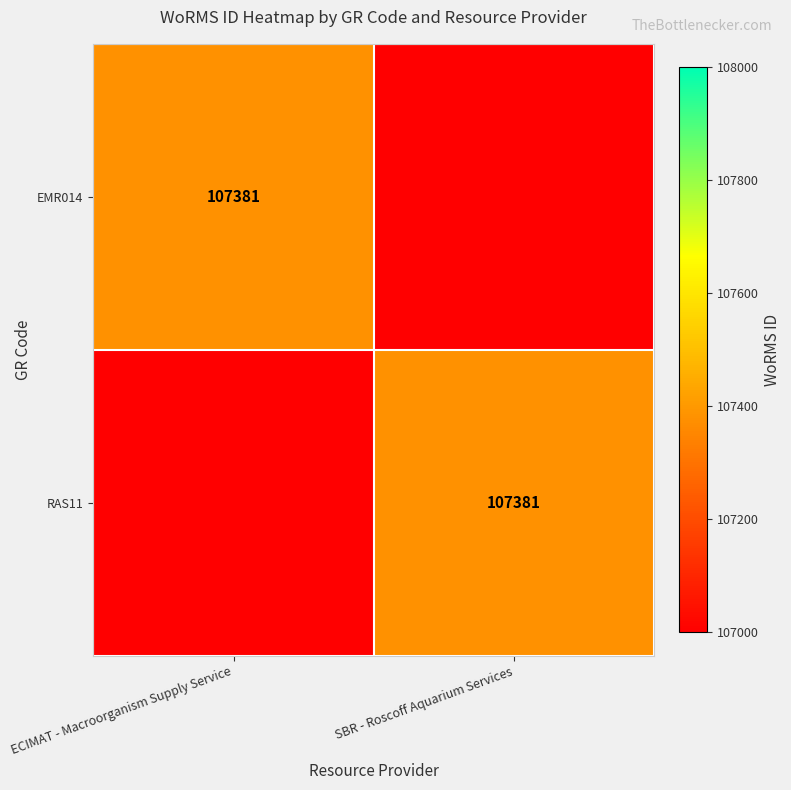

The value of RAS11 at SBR - Roscoff Aquarium Services is 107381. True or false?

True